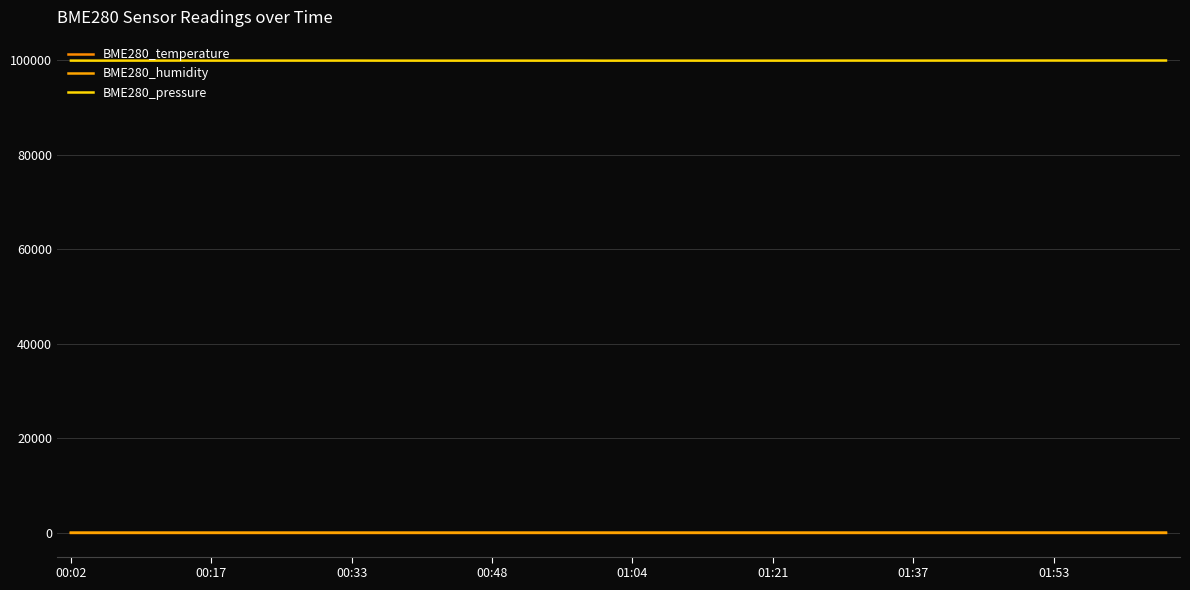

At which category does the chart reach its minimum across all series?

31